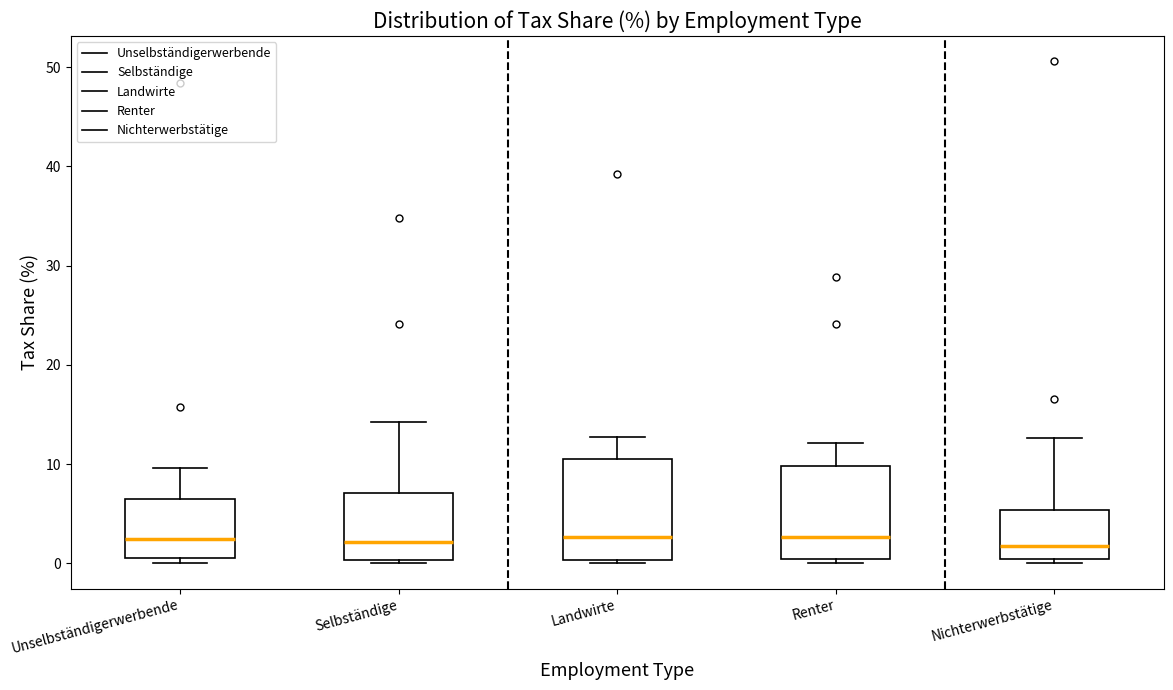

Reading left to right, read every box against the y-axis: the position of its median line, the range the box covers, and the ends of its whiskers. The values are not printed on the chart, so give them approximately, as read against the axis.

Unselbständigerwerbende: median 3, box 1 to 6, whiskers 0 to 10
Selbständige: median 2, box 0 to 7, whiskers 0 (just below the box's lower edge) to 14
Landwirte: median 3, box 0 to 11, whiskers 0 (just below the box's lower edge) to 13
Renter: median 3, box 0 to 10, whiskers 0 (just below the box's lower edge) to 12
Nichterwerbstätige: median 2, box 0 to 5, whiskers 0 (just below the box's lower edge) to 13